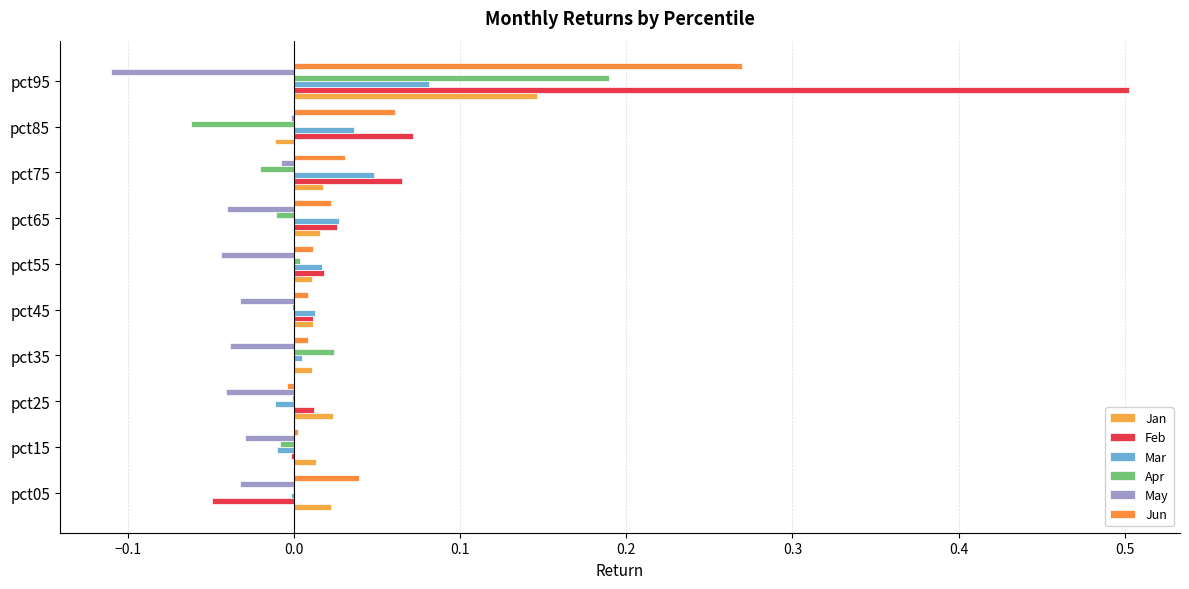

Count the number of categories in the chart.

10